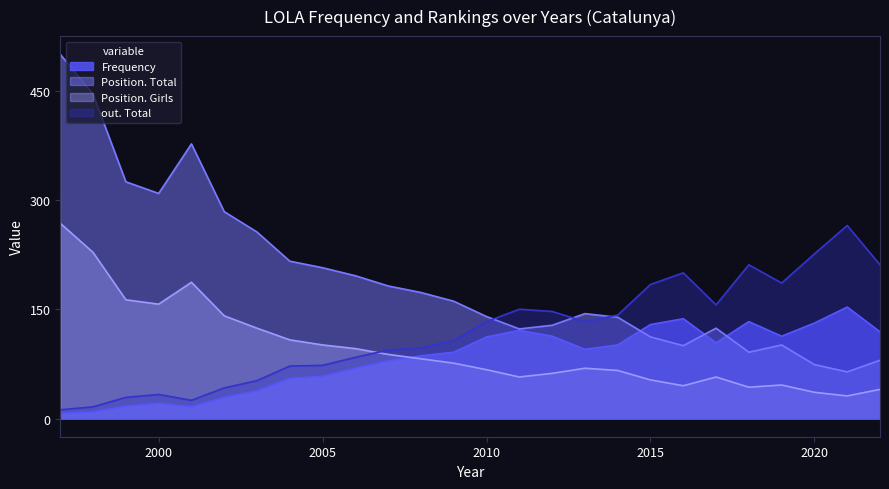

Where is the first local minimum for Position. Girls?

2000